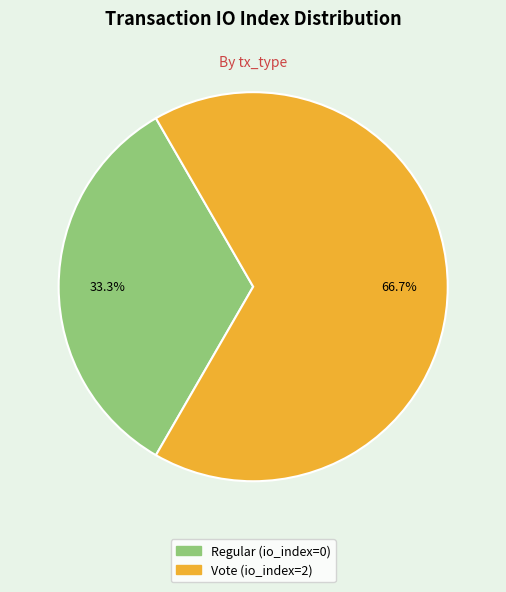

To the nearest percent, what is the difference between the largest and smallest slice percentages?

33%